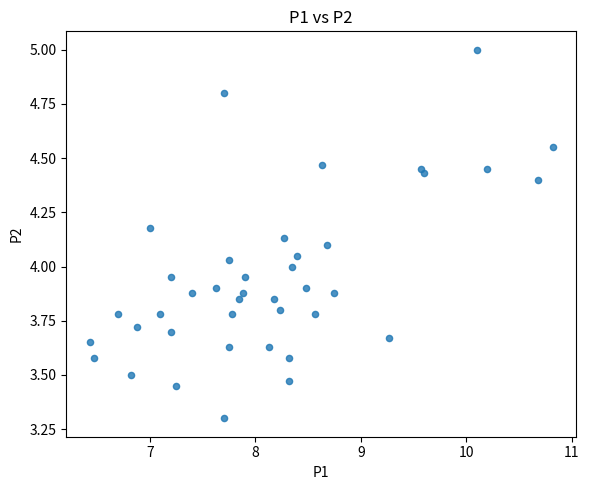

What is the range of Y values (max minus min)?

1.7